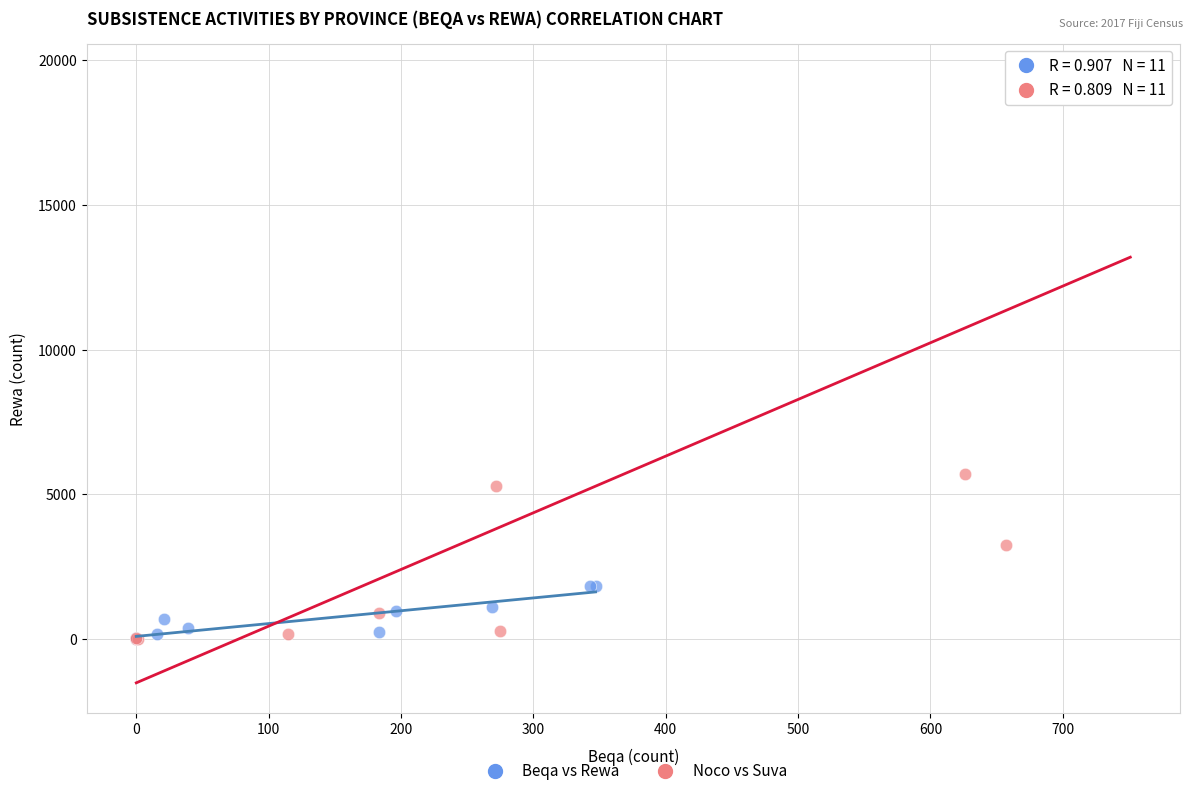

Which series contains the highest Y value?

Noco vs Suva